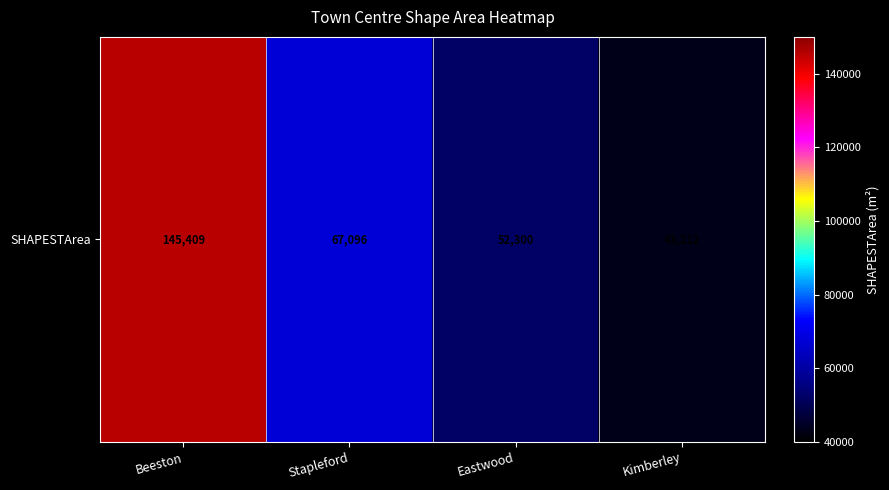

Between Beeston and Stapleford, which is larger?

Beeston